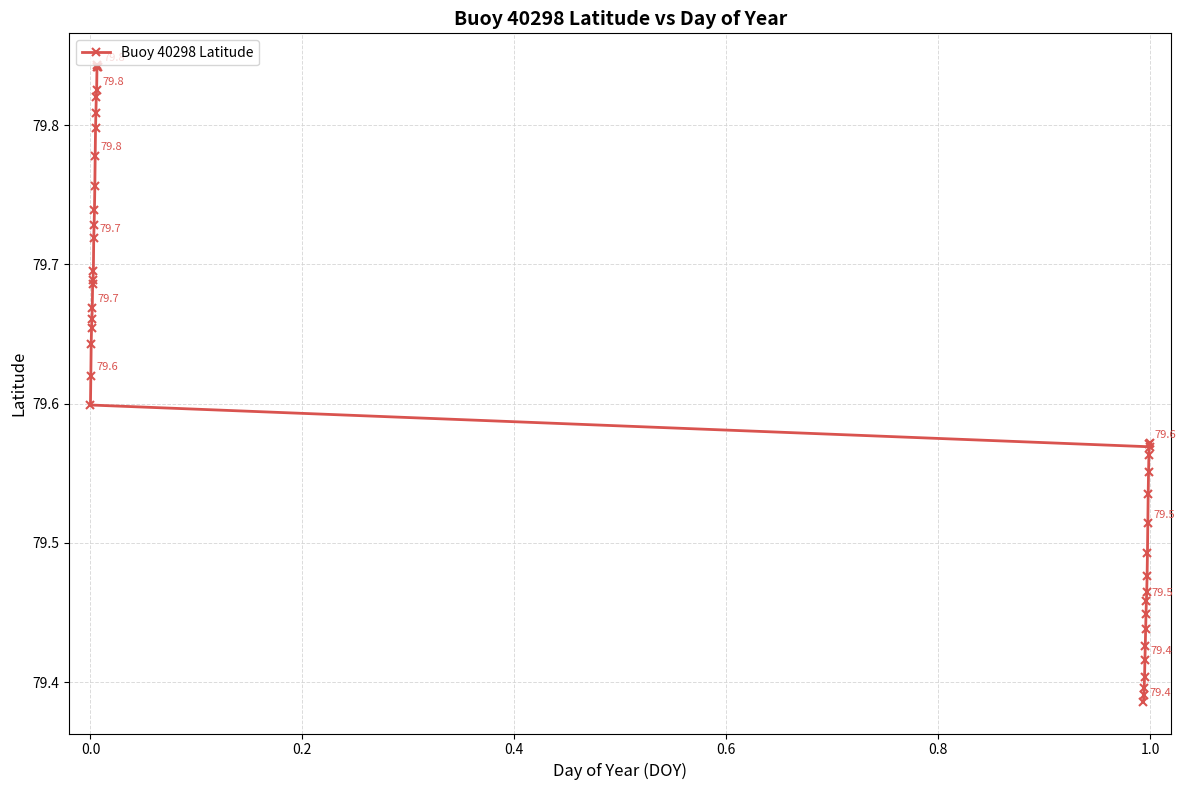

How many lines are shown in the chart?

1